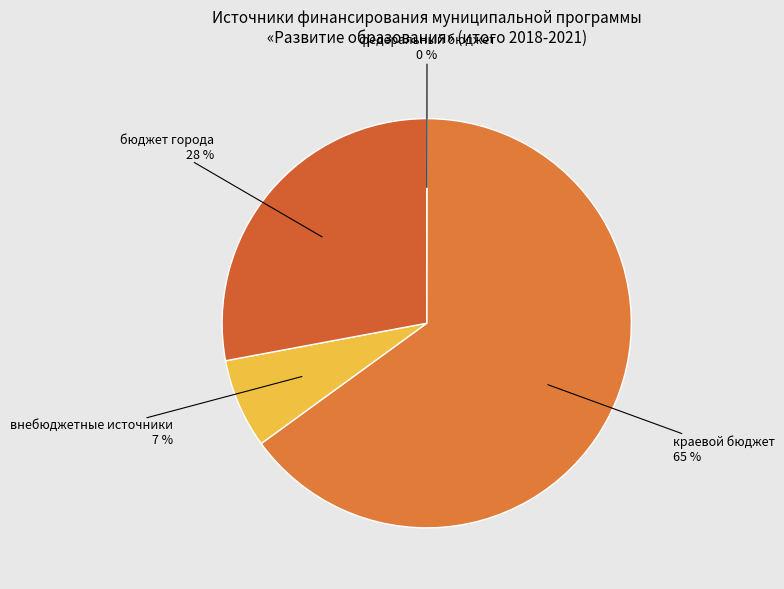

What is the largest slice in the pie chart?

краевой бюджет